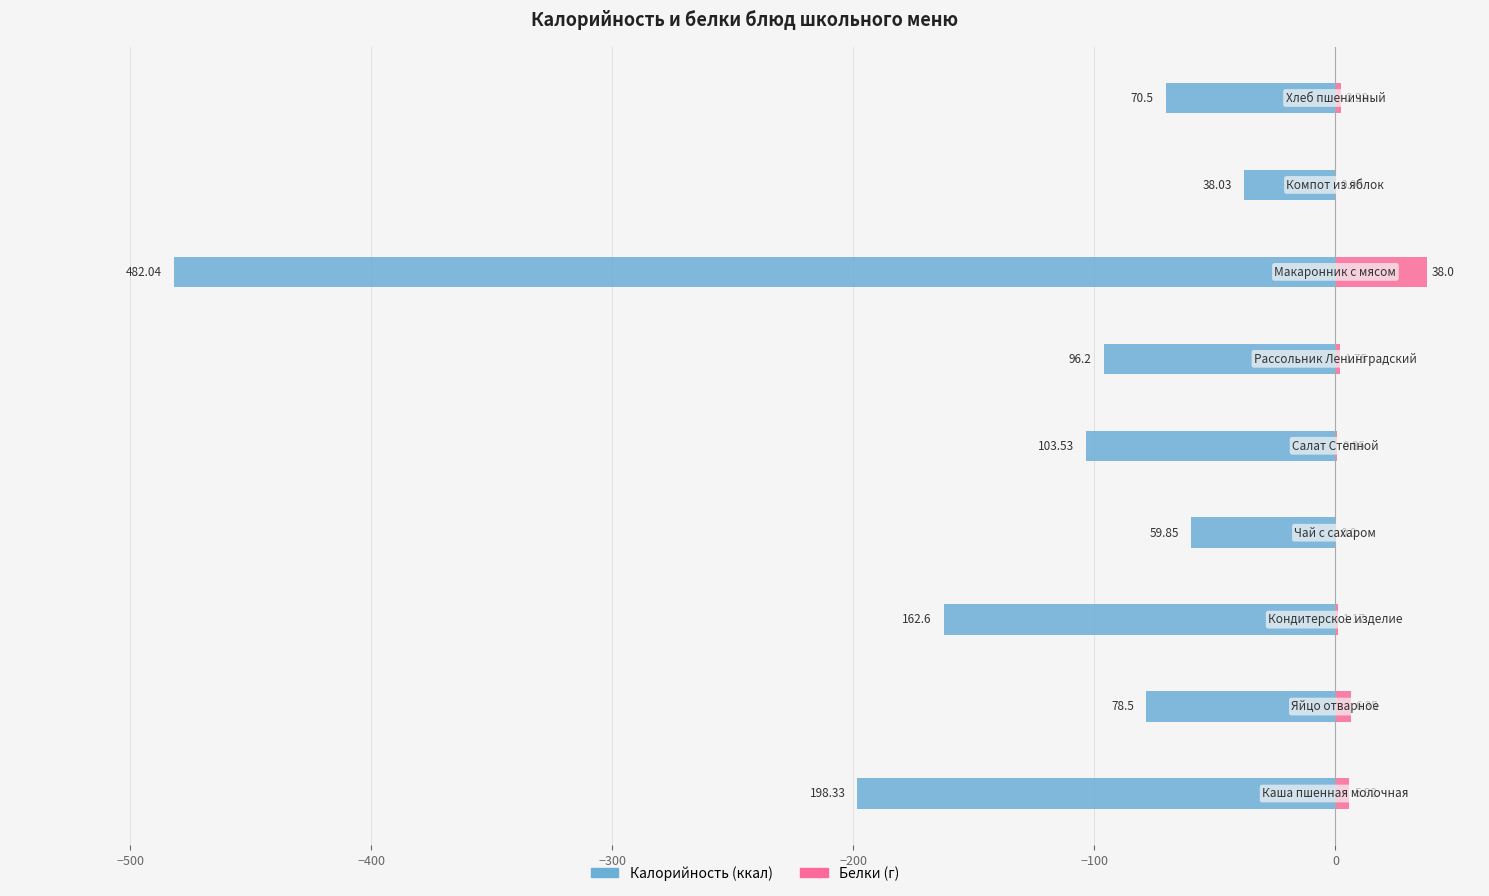

The value of Калорийность at 100 is -67.1. True or false?

False